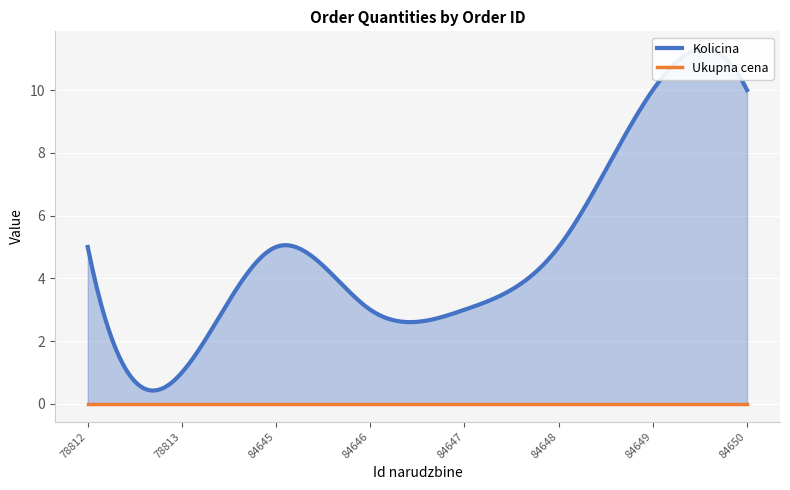

Reading right to left, extract all data points from this chart.

Kolicina: 10	10	5	3	3	5	1	5
Ukupna cena: 0	0	0	0	0	0	0	0